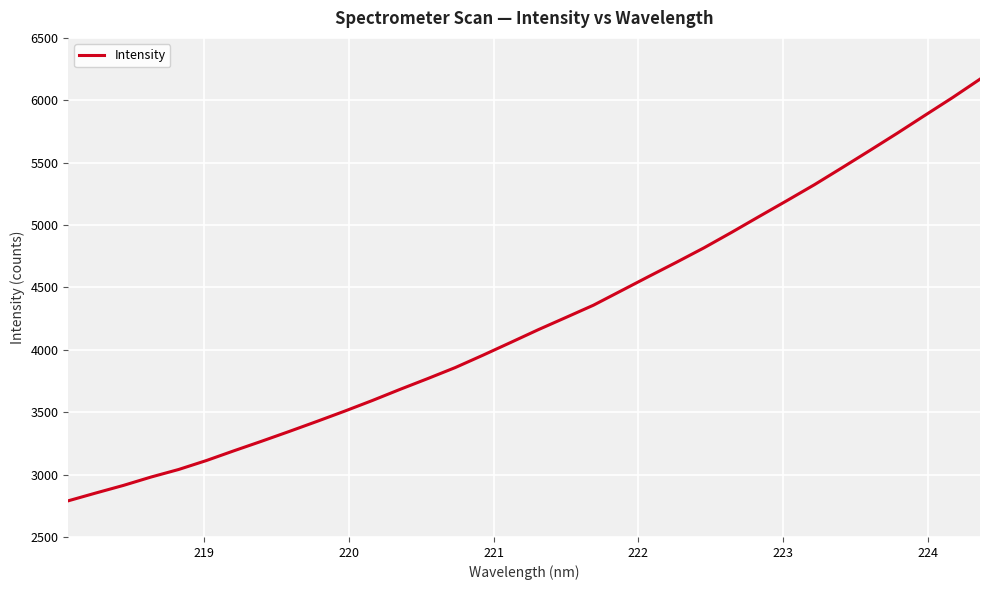

What is the difference between the maximum and minimum values?

3379.9